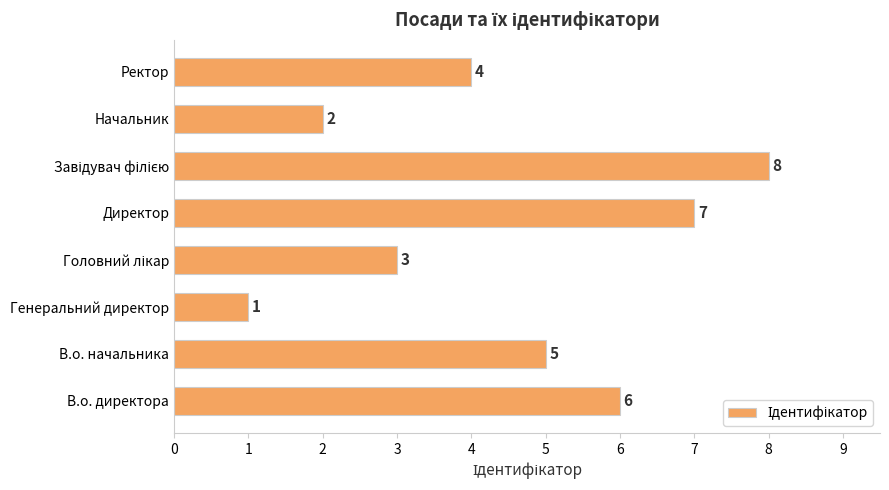

Reading bottom to top, what are all the values shown in this chart?

6	5	1	3	7	8	2	4